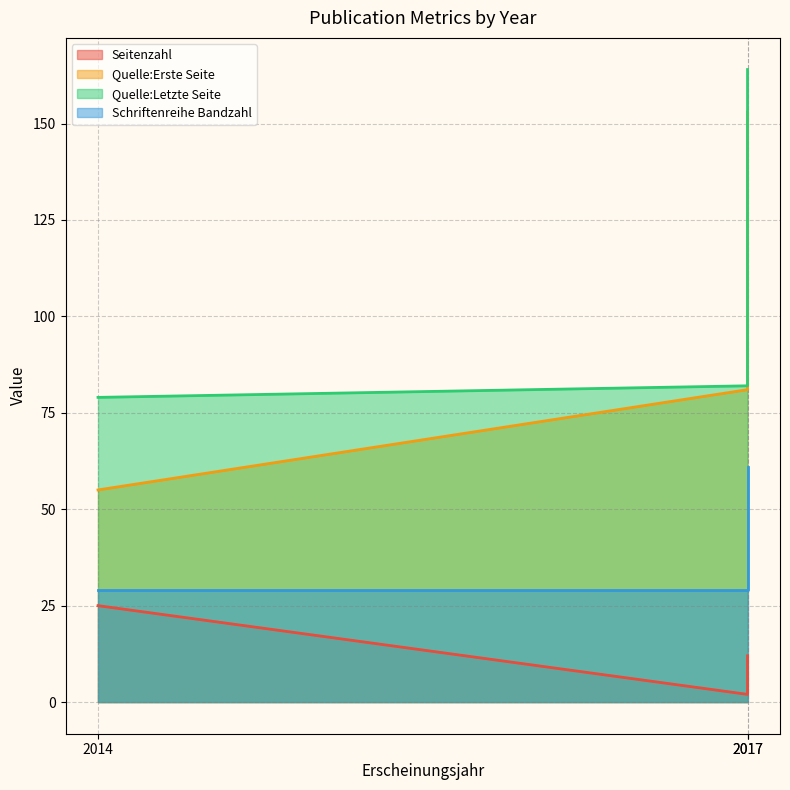

What are all the series names shown in the legend?

Seitenzahl, Quelle:Erste Seite, Quelle:Letzte Seite, Schriftenreihe Bandzahl